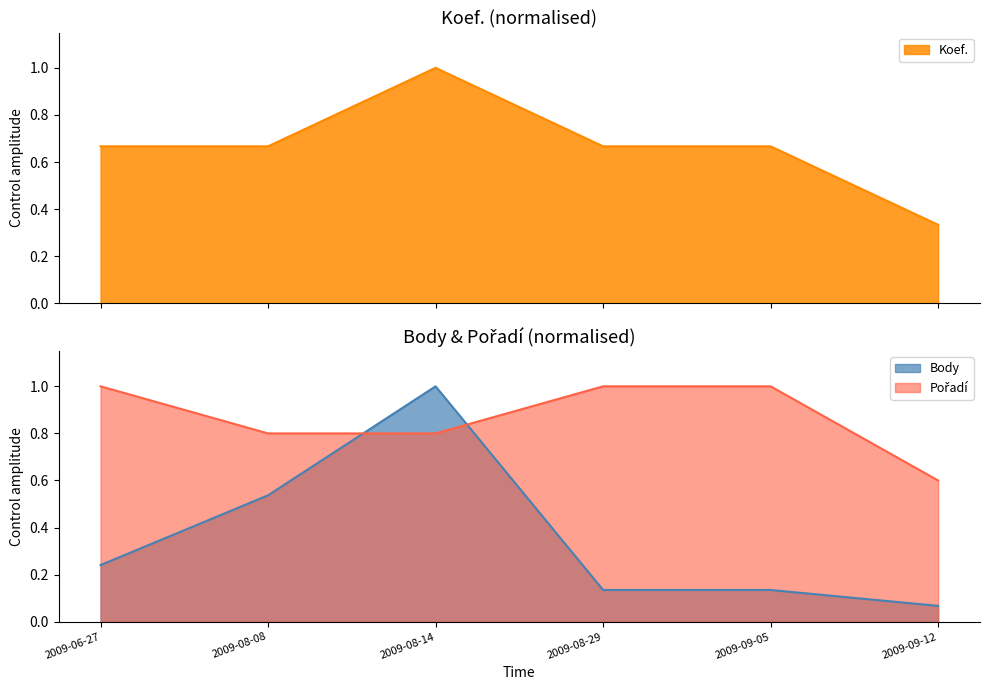

Reading left to right, list all the values displayed in this chart.

Body: 0.2	0.5	1.0	0.1	0.1	0.1
Koef.: 0.7	0.7	1.0	0.7	0.7	0.3
Pořadí: 1.0	0.8	0.8	1.0	1.0	0.6